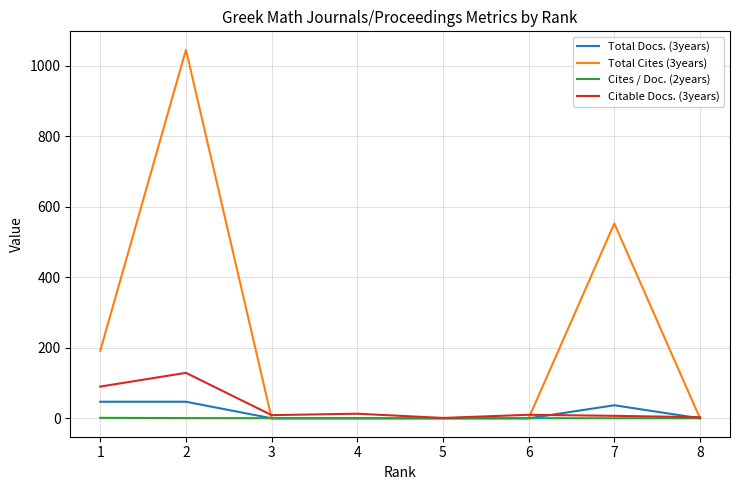

What is the maximum value shown in the chart?

1046.0